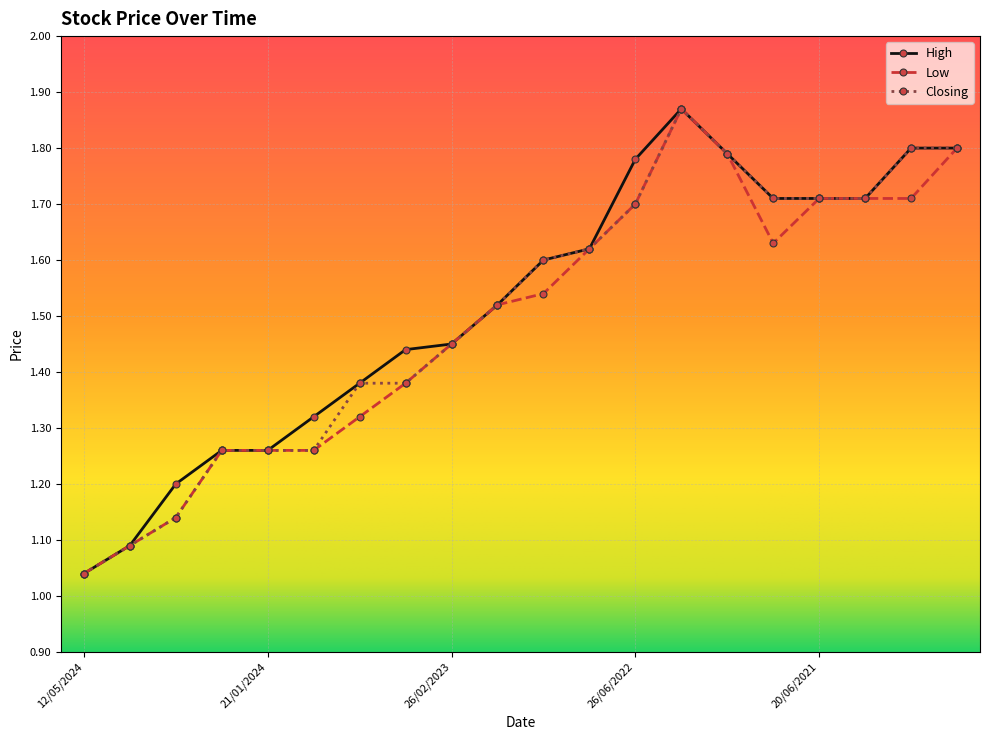

At how many categories does at least one series exceed 1?

20